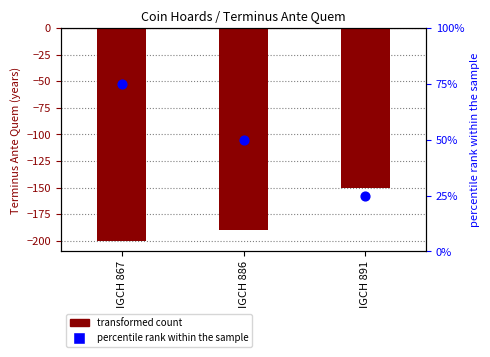

At how many categories does at least one series exceed -179?

3